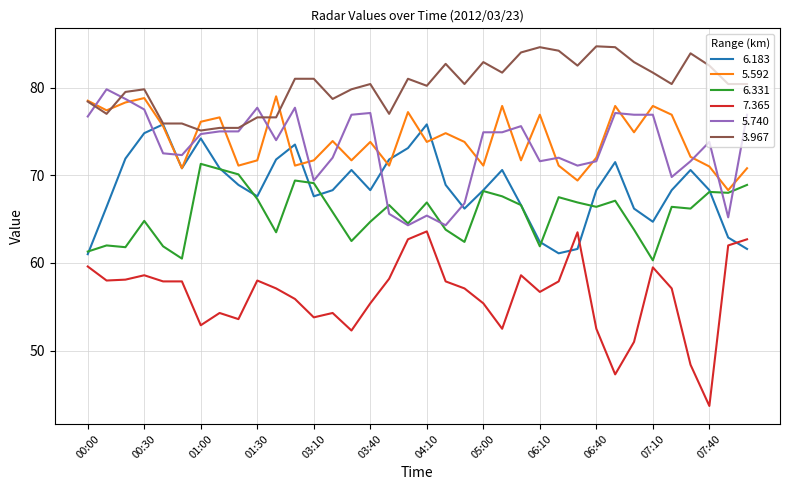

What is the smallest value displayed?

43.7